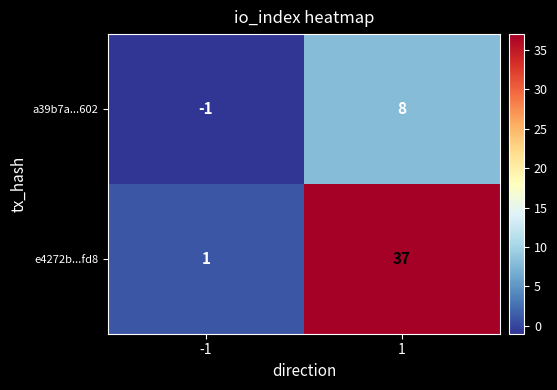

Is it true that a39b7a...602 equals 8 at 1?

True